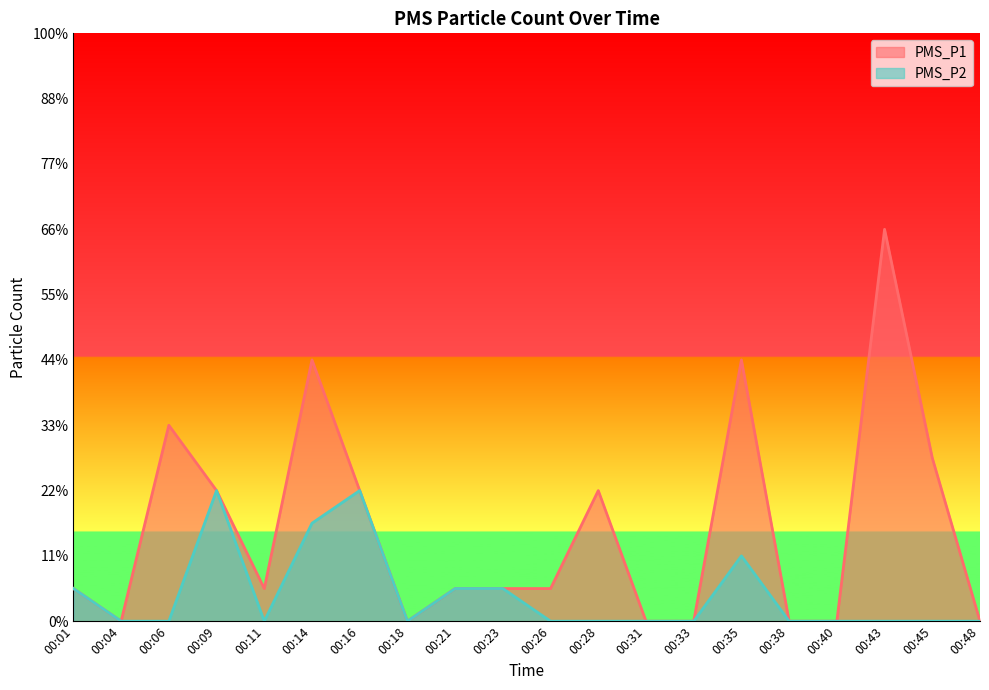

Which series has the largest total across all categories?

PMS_P1